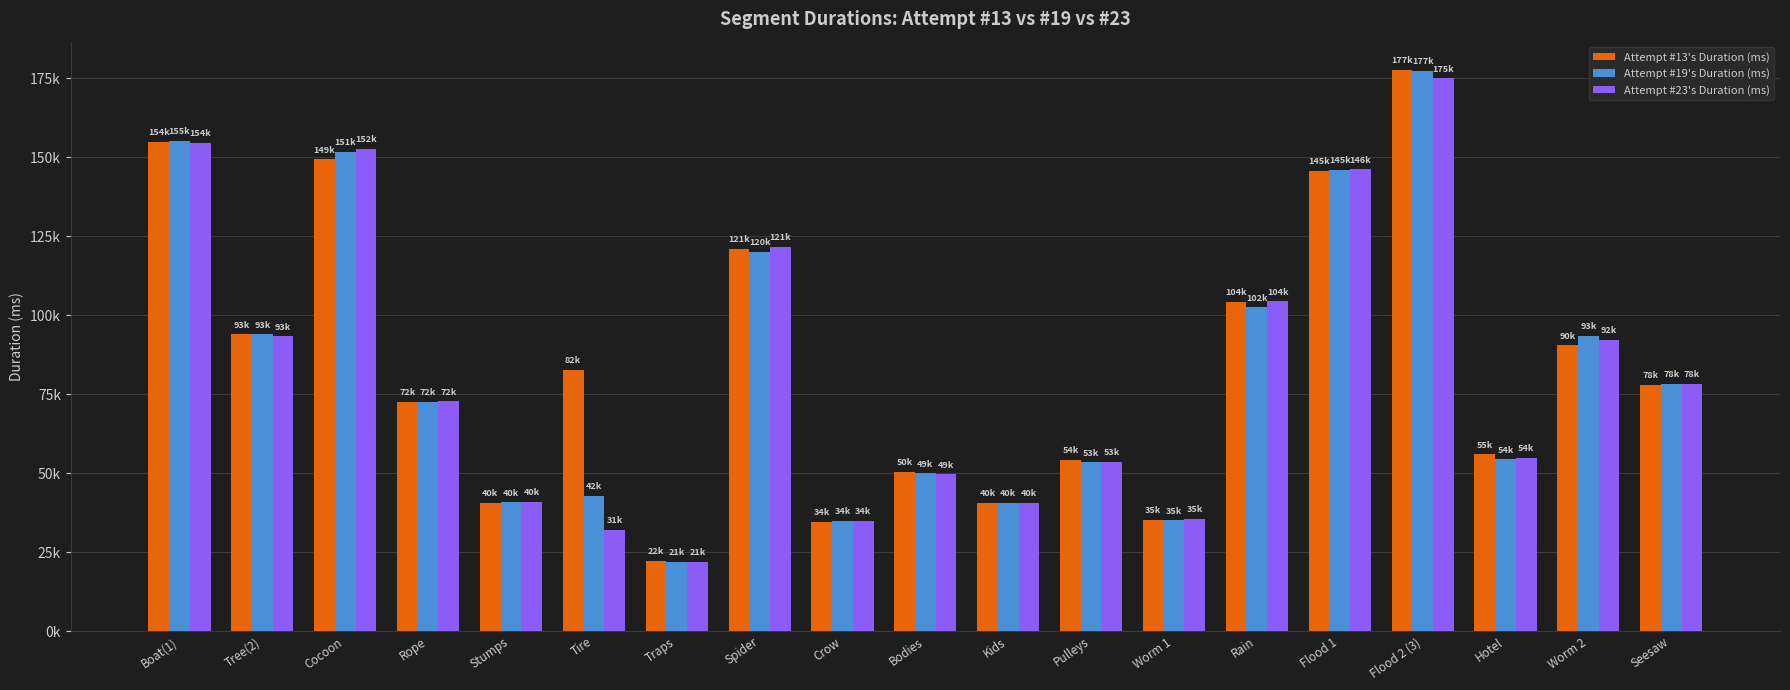

What are all the series names shown in the legend?

Attempt #13's Duration (ms), Attempt #19's Duration (ms), Attempt #23's Duration (ms)